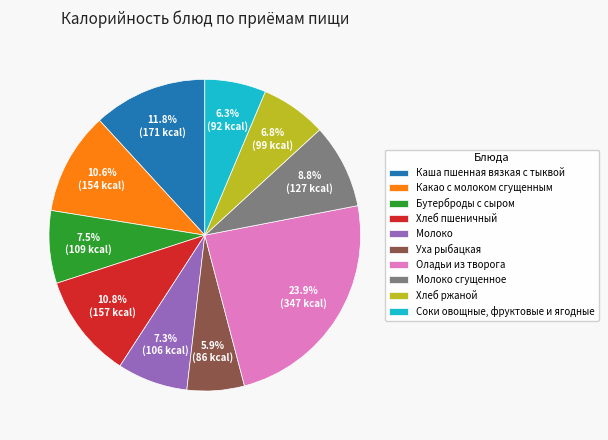

Between Молоко сгущенное and Хлеб ржаной, which is larger?

Молоко сгущенное